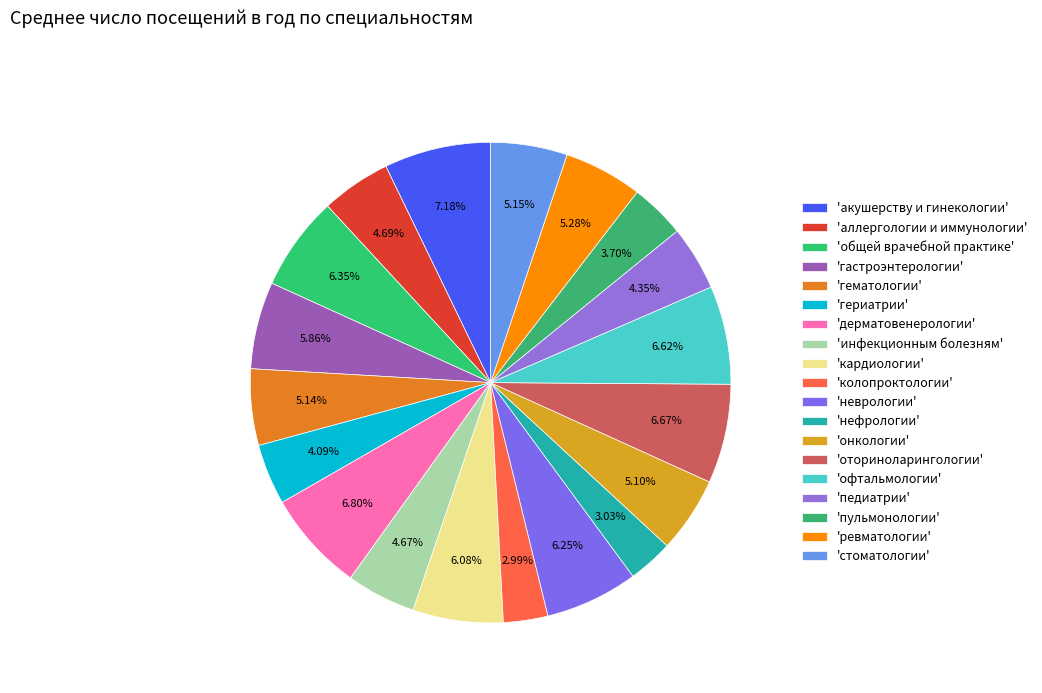

Does any single category account for the majority?

No